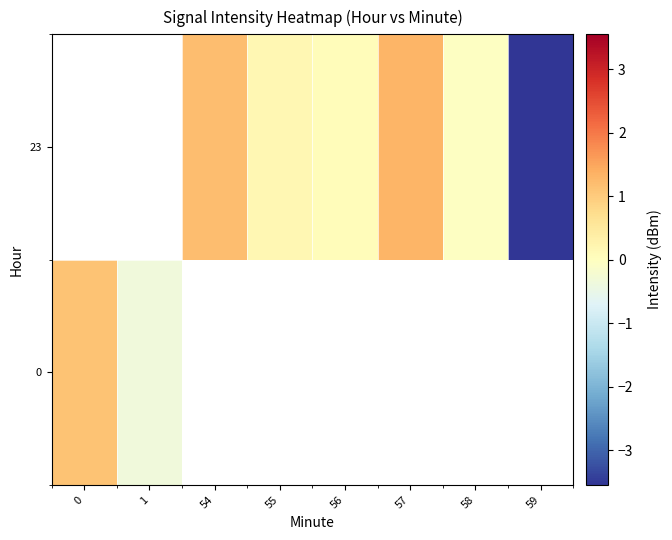

Where is 0 nearest to the value 0?

1